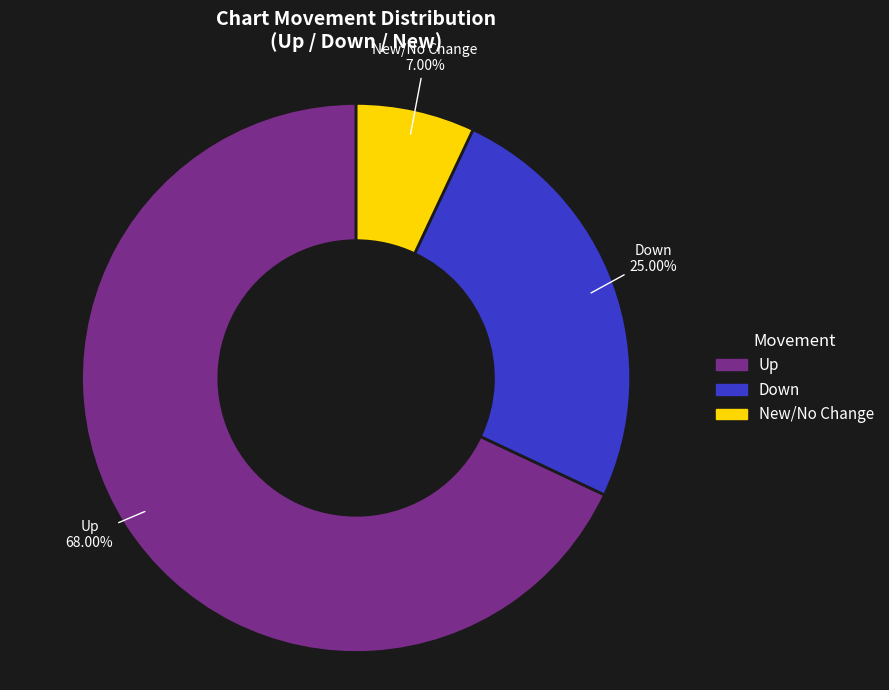

Is there any slice that represents more than half of the pie?

Yes